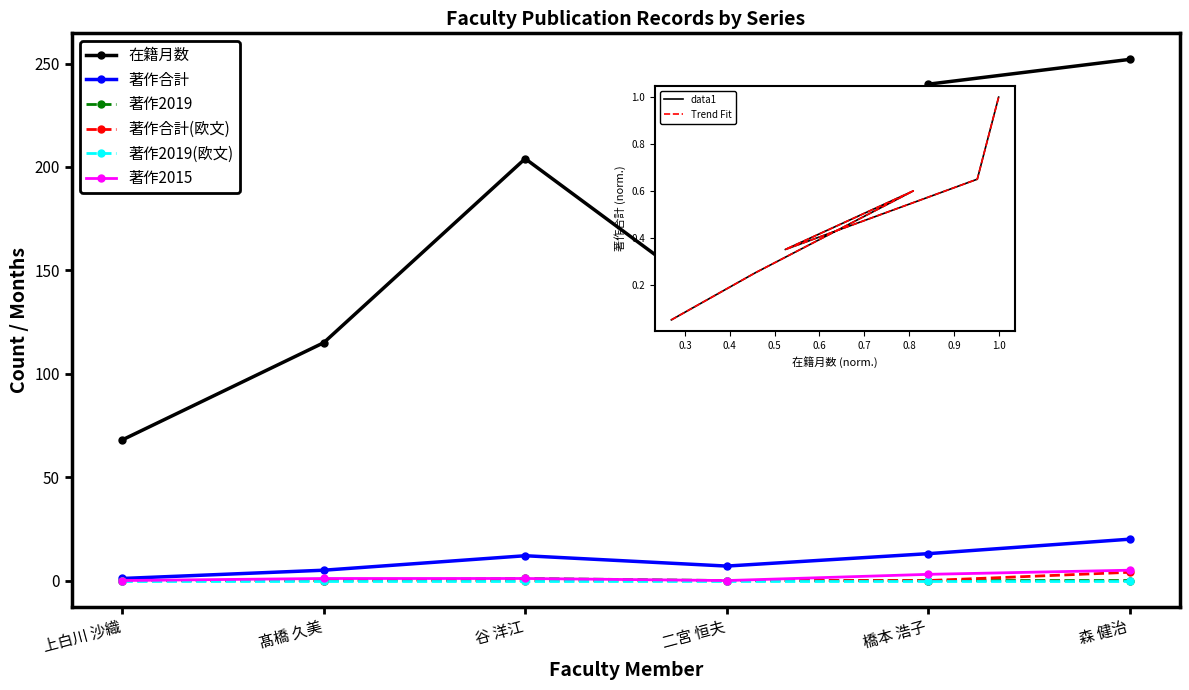

What is the total value across all series at 二宮 恒夫?

132.3